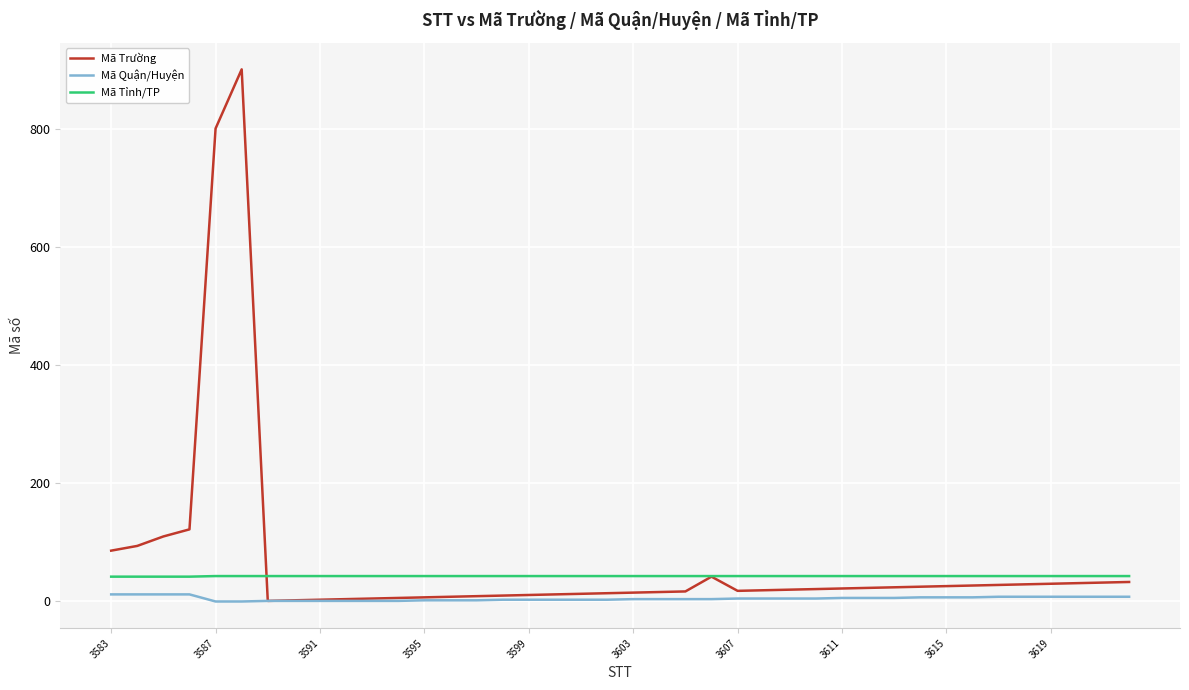

What is the highest value of the Mã Tỉnh/TP series?

43